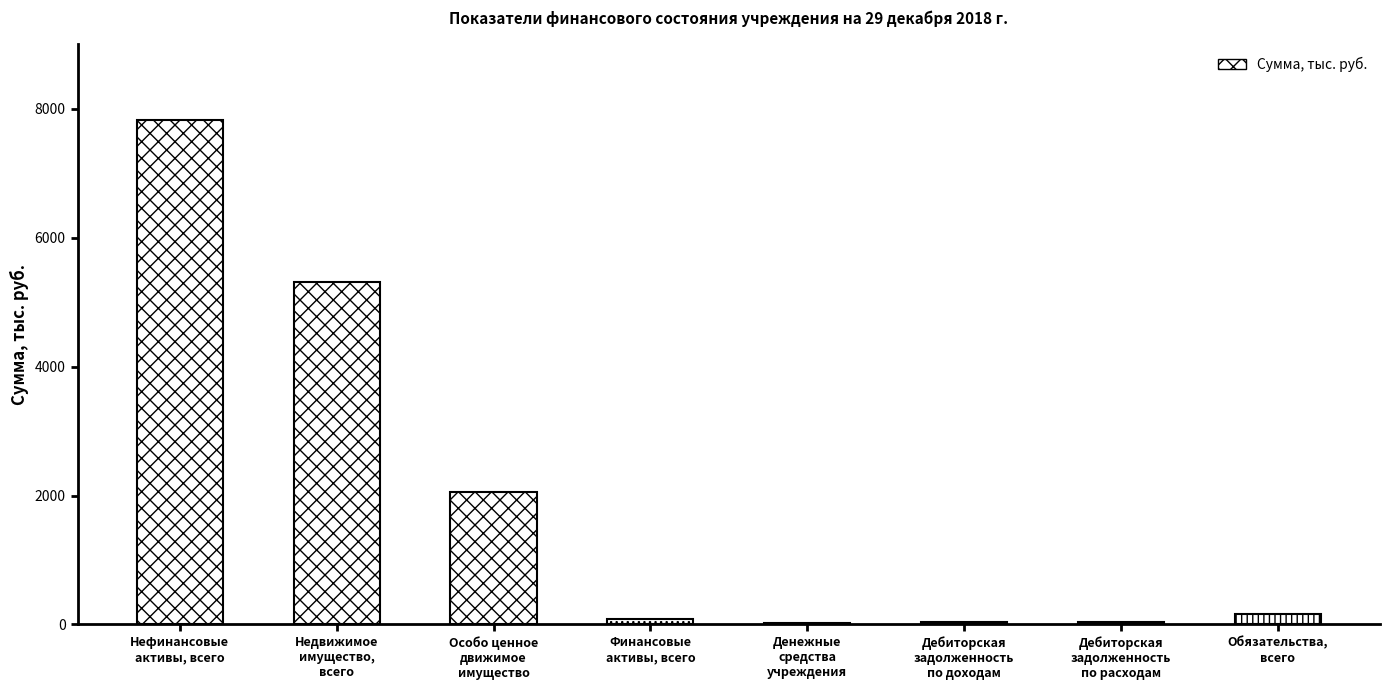

What value does the data have at Дебиторская задолженность по расходам?

33.3